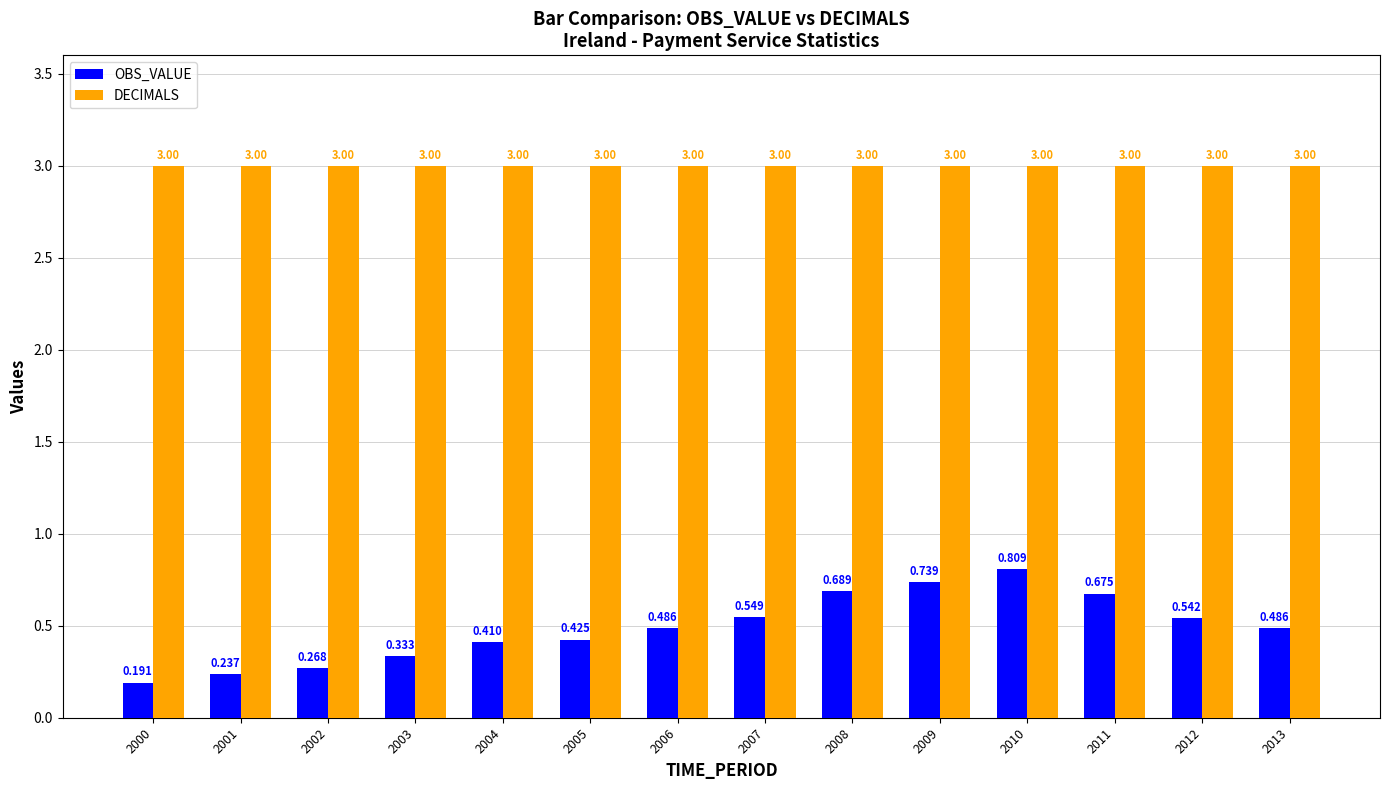

Rank the series at 2001 from highest to lowest value.

DECIMALS, OBS_VALUE